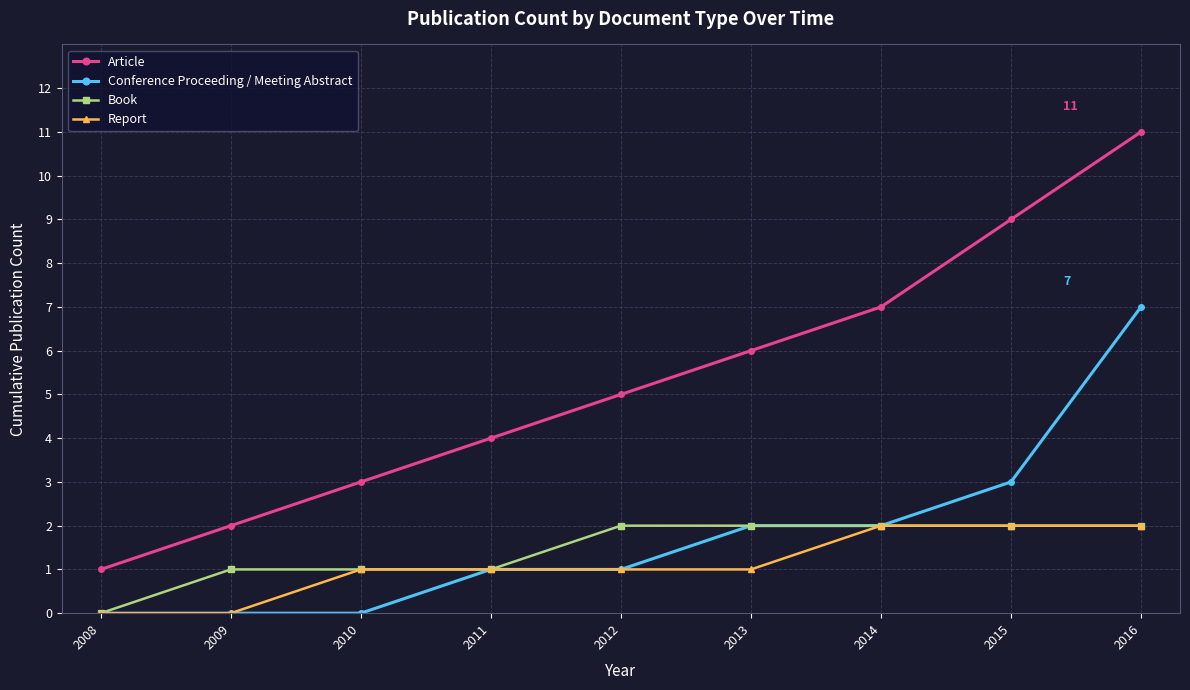

How many lines are shown in the chart?

4